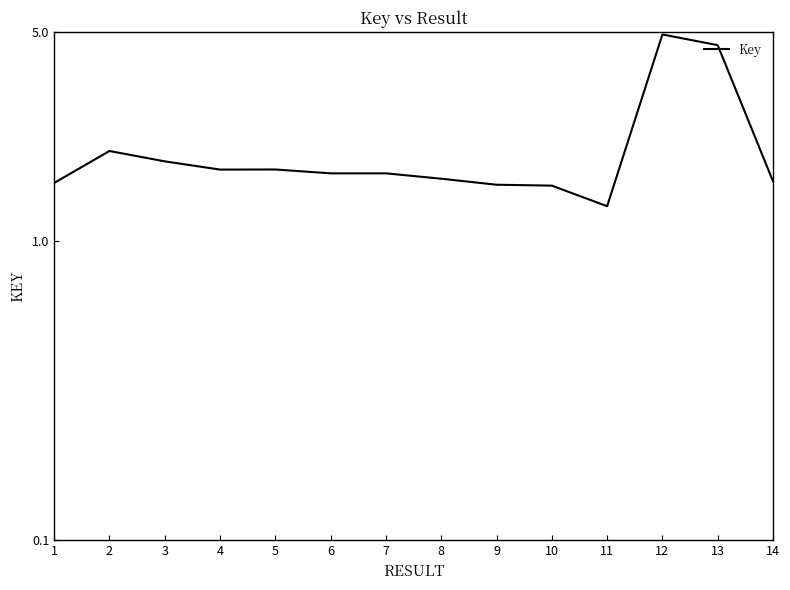

What is the ratio of the value at 3 to the value at 6?

1.1